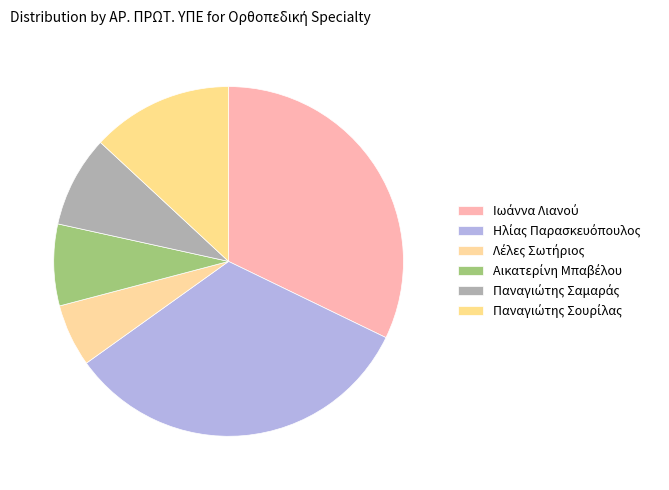

Approximately how many times larger is the value at Αικατερίνη Μπαβέλου compared to Λέλες Σωτήριος?

1.3